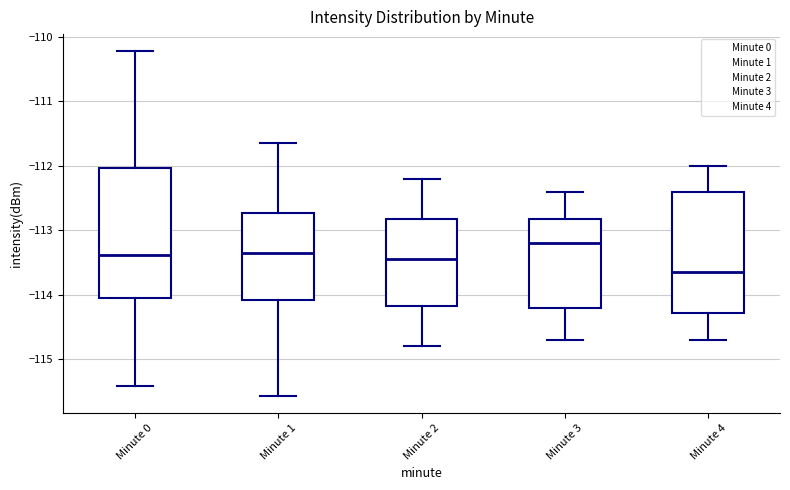

Which box is the tallest, from its lower edge to its upper edge?

Minute 0